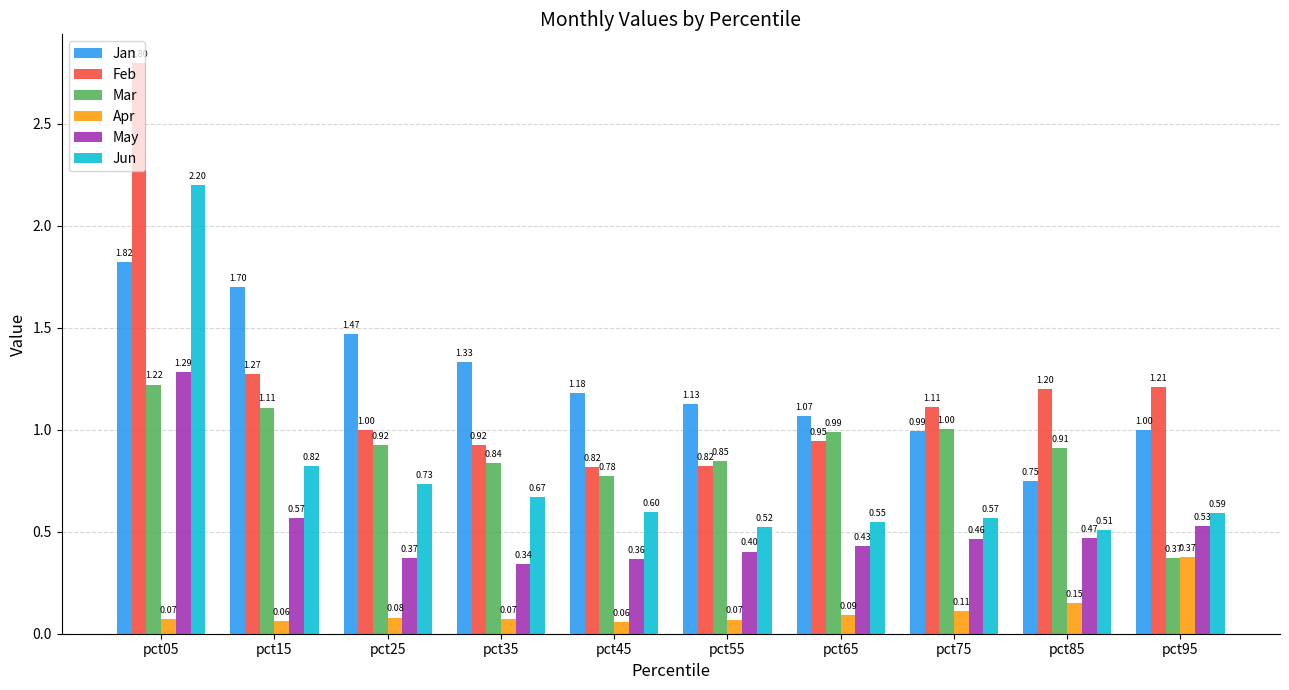

Which series has the largest total across all categories?

Jan